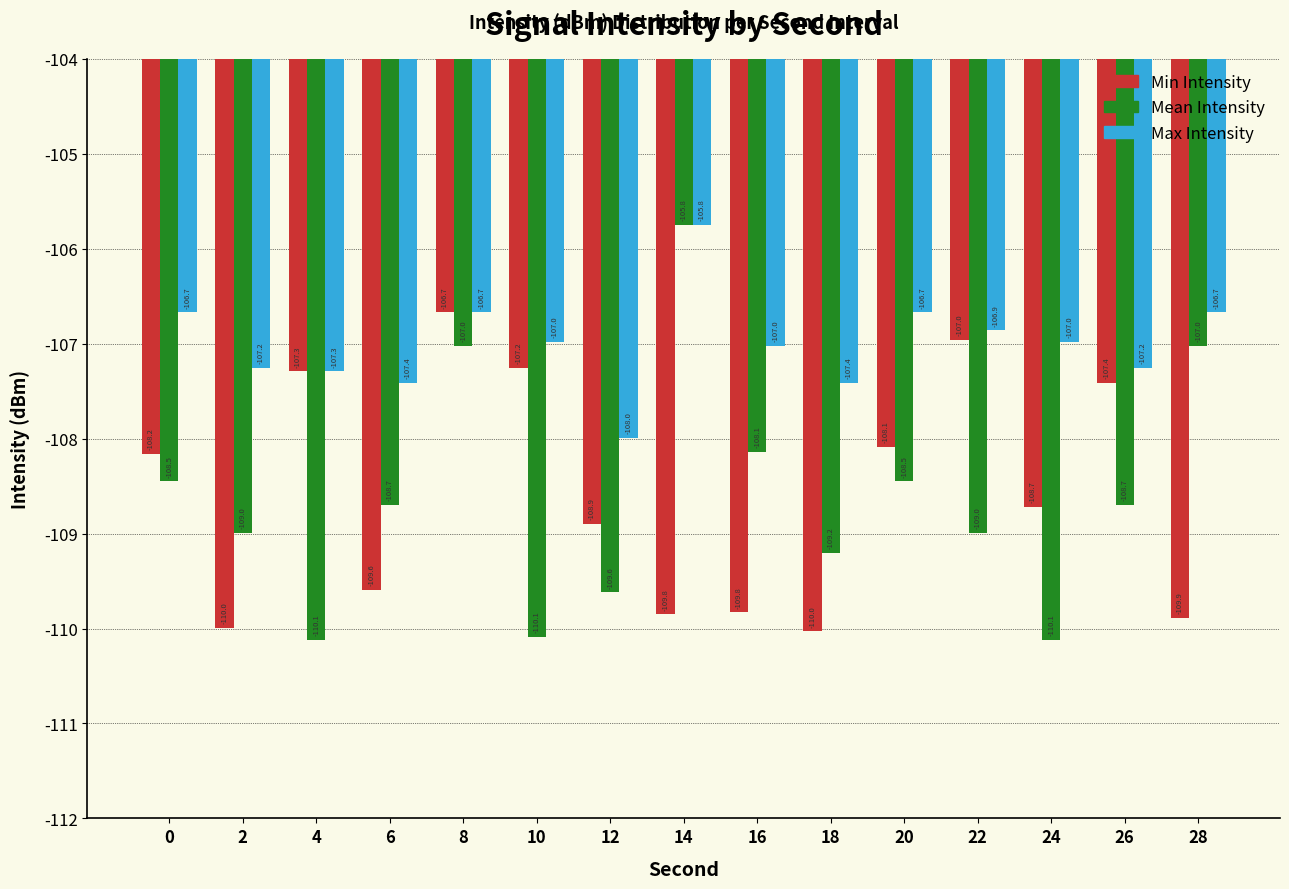

The value of Min Intensity at 26 is -41.9. True or false?

False